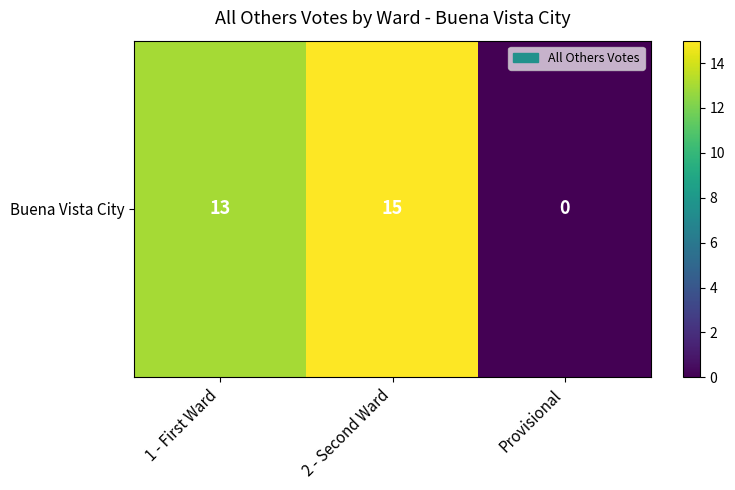

At which label does the data first exceed 13?

2 - Second Ward